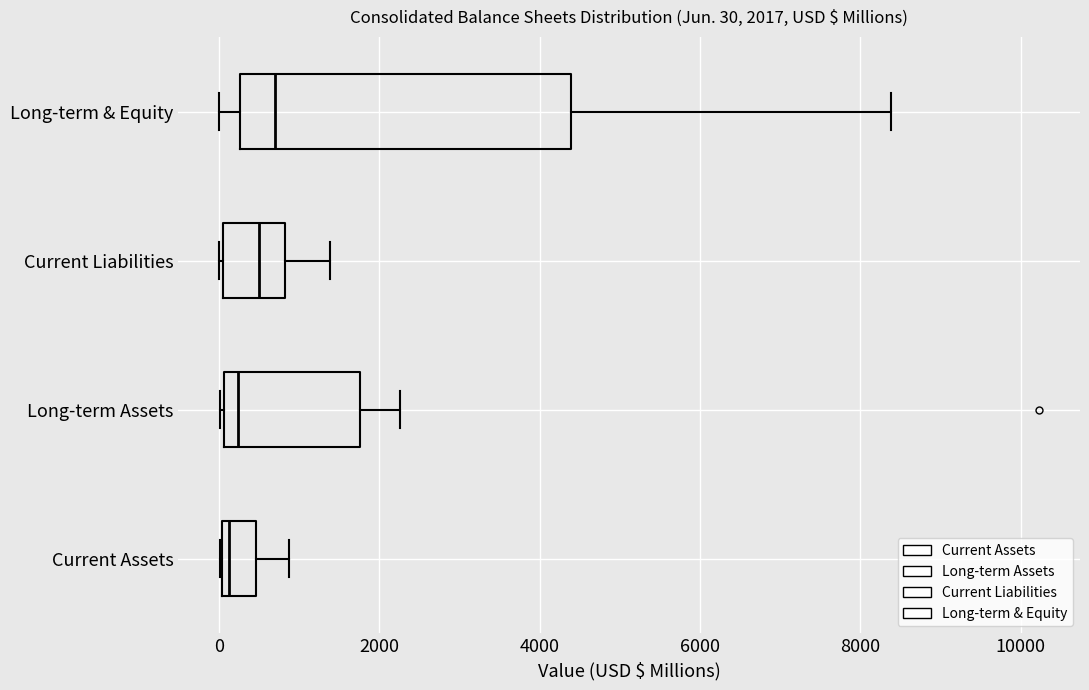

Which box is the widest, from its left edge to its right edge?

Long-term & Equity